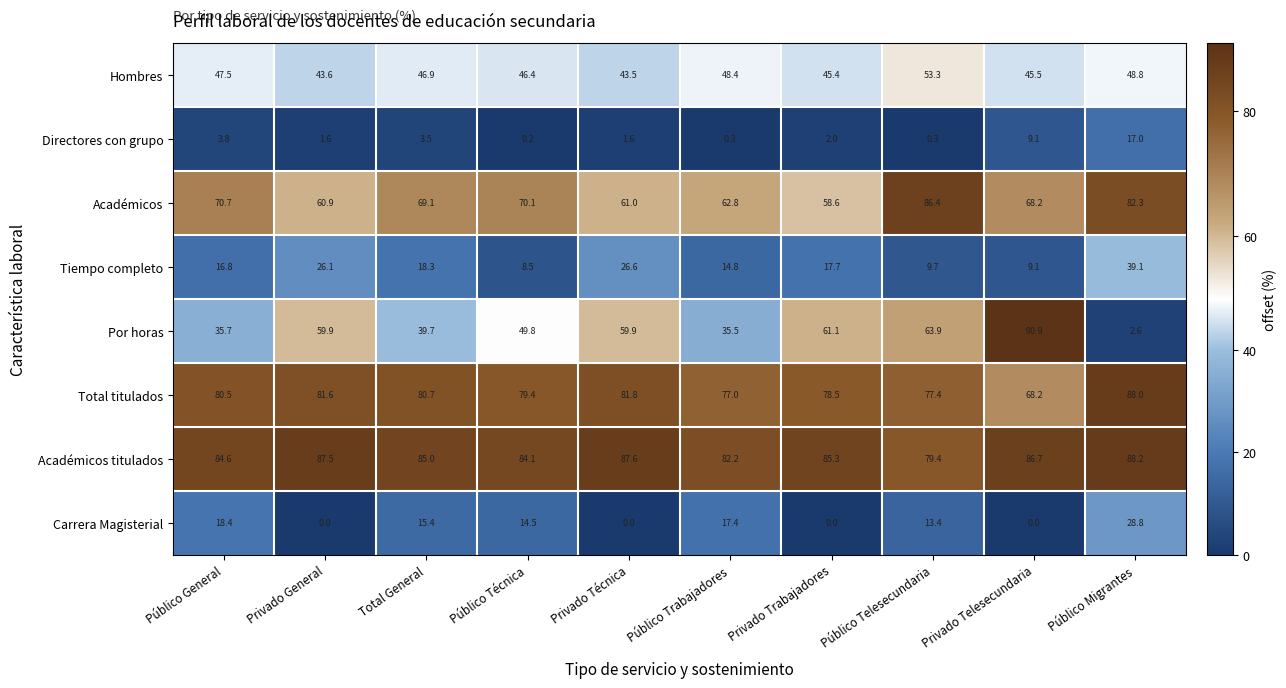

Where does the Académicos series first go above 69?

Público General